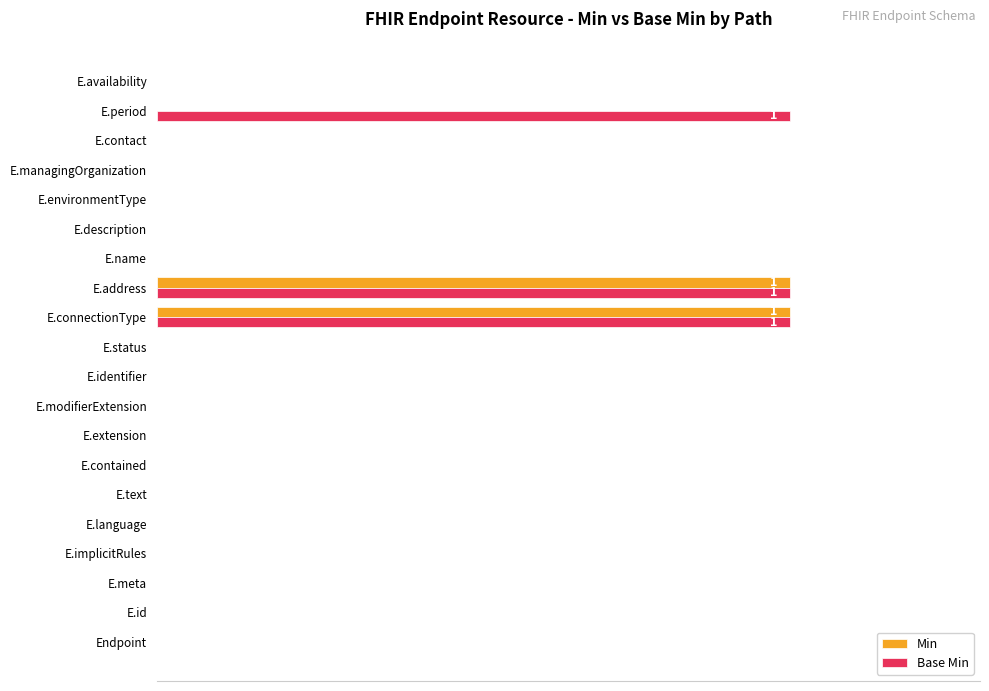

What are all the series names shown in the legend?

Min, Base Min